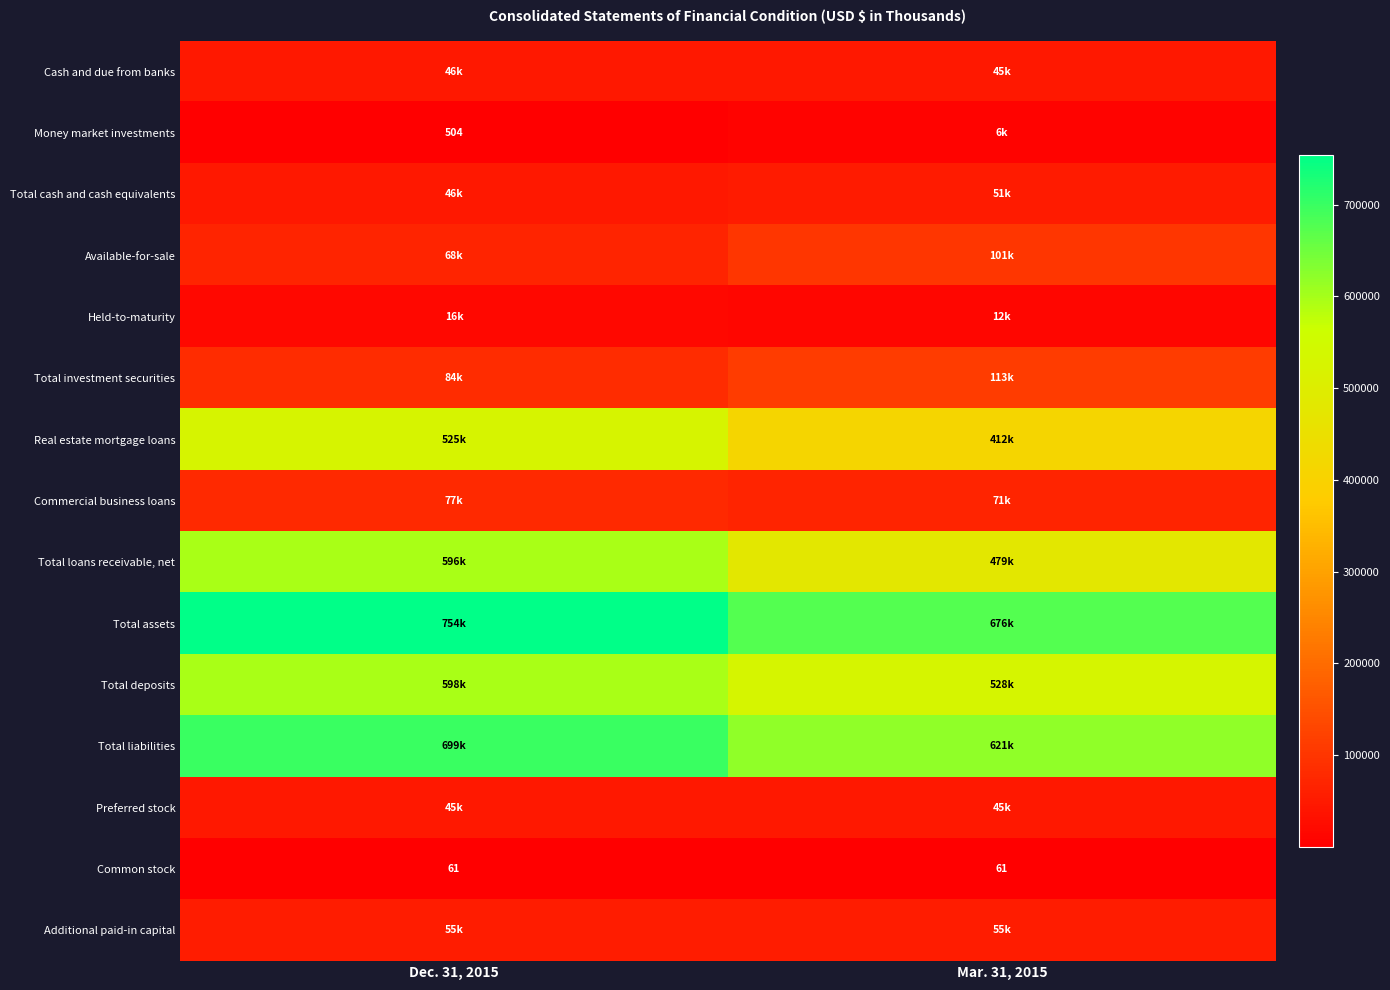

At how many categories does at least one series exceed 85075?

2